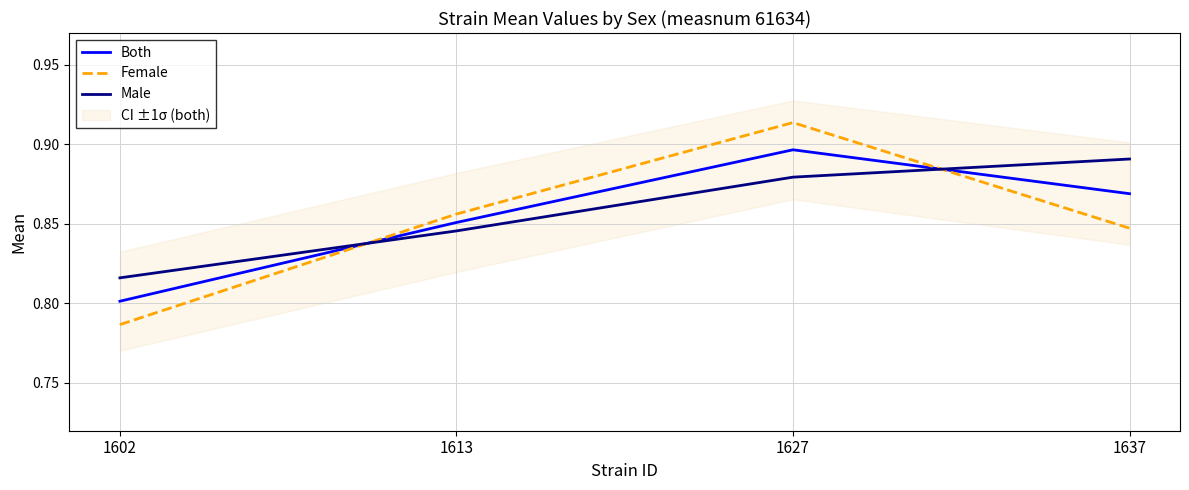

True or false: Male has a value of 0.4 at 1602.

False